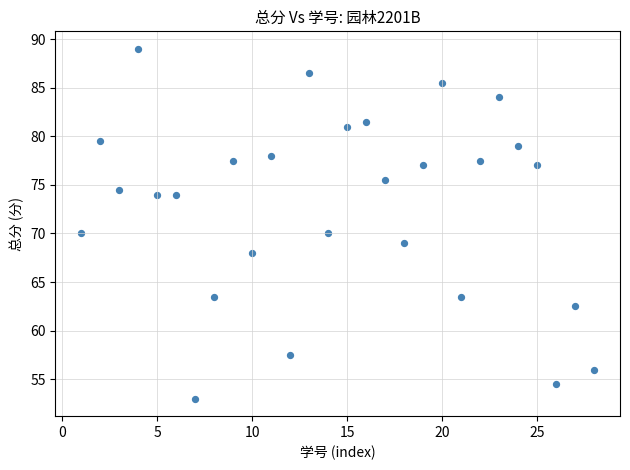

What is the range of Y values (max minus min)?

36.0